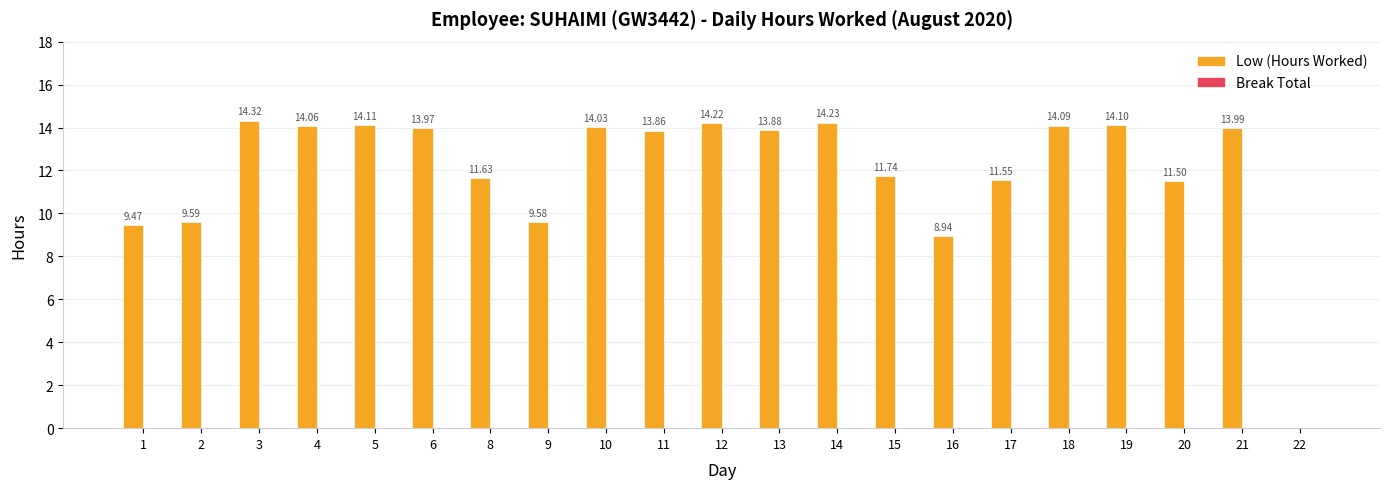

Approximately how many times larger is the value at 8 compared to 18?

0.8